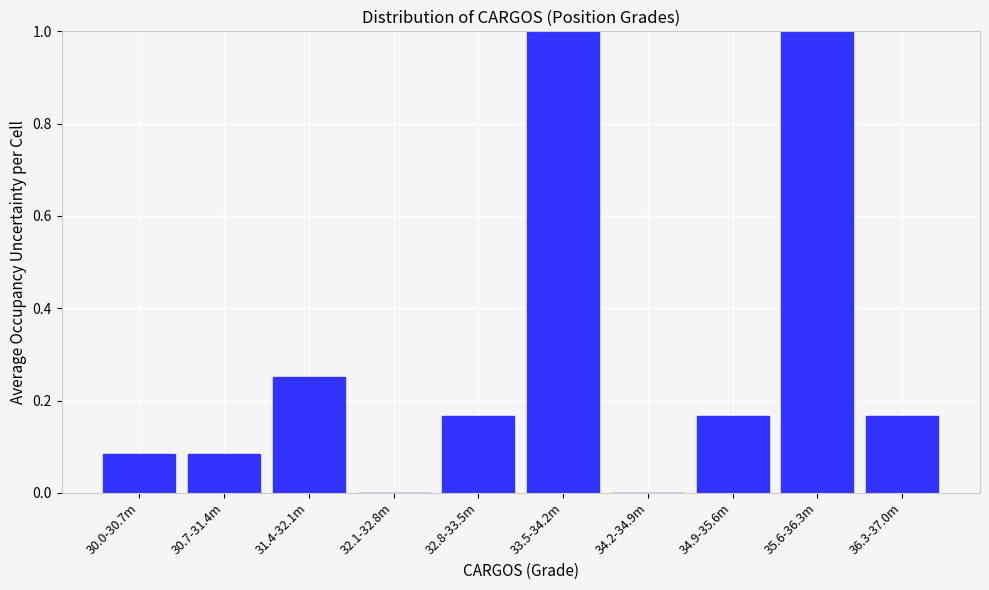

True or false: the data shows 1.0 at 33.5-34.2m.

True